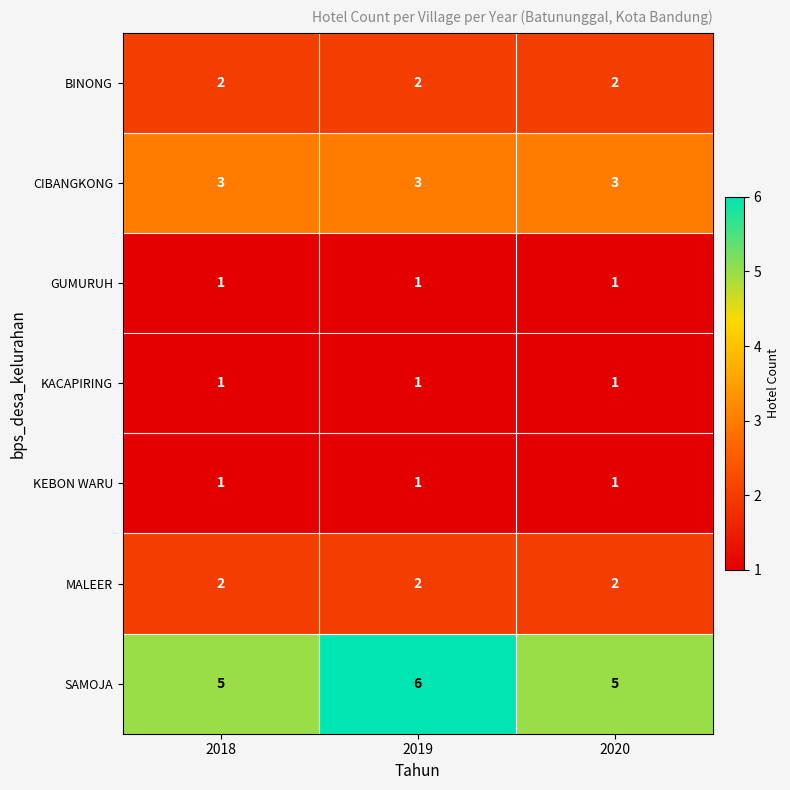

Reading left to right, what are all the values shown in this chart?

BINONG: 2018=2	2019=2	2020=2
CIBANGKONG: 2018=3	2019=3	2020=3
GUMURUH: 2018=1	2019=1	2020=1
KACAPIRING: 2018=1	2019=1	2020=1
KEBON WARU: 2018=1	2019=1	2020=1
MALEER: 2018=2	2019=2	2020=2
SAMOJA: 2018=5	2019=6	2020=5